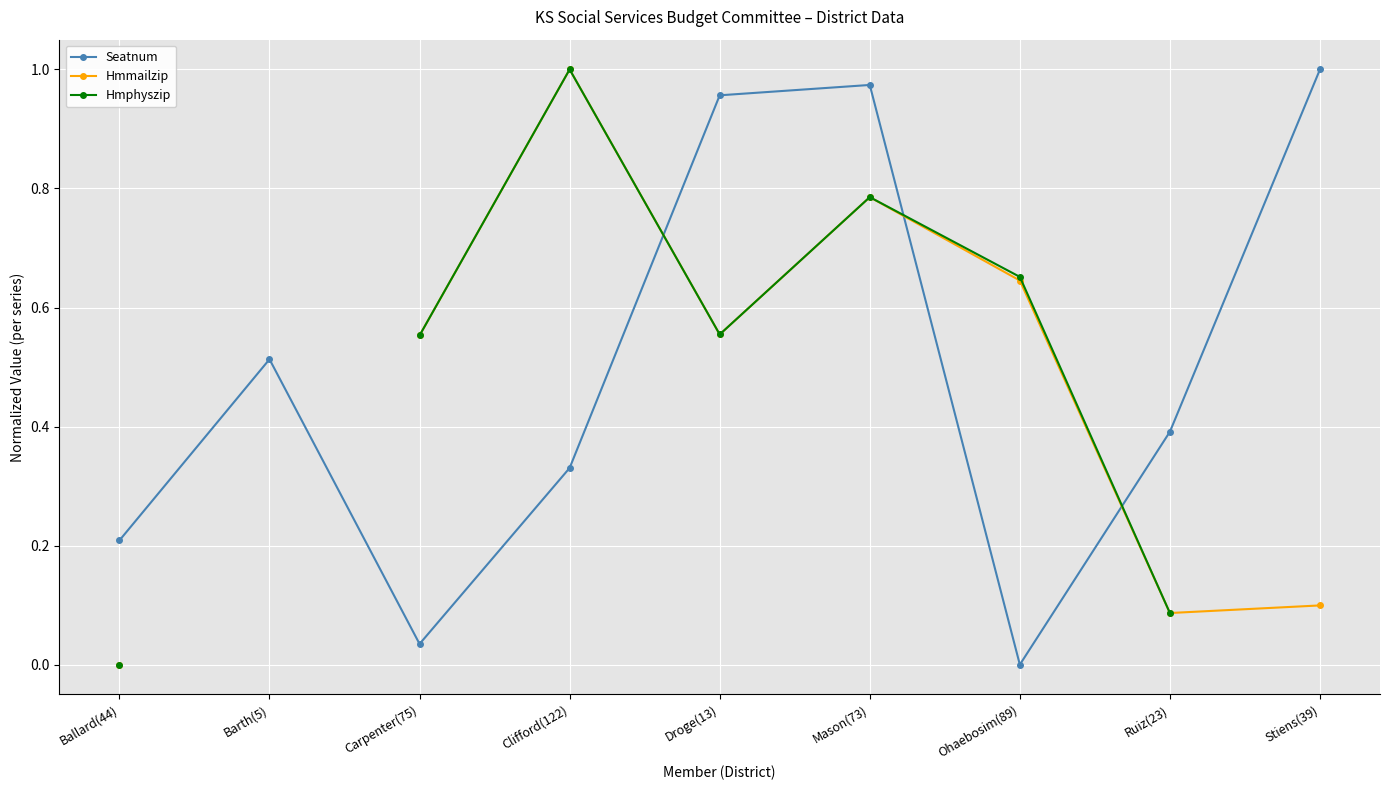

Where do Hmphyszip and Seatnum first cross each other?

Clifford(122) and Droge(13)